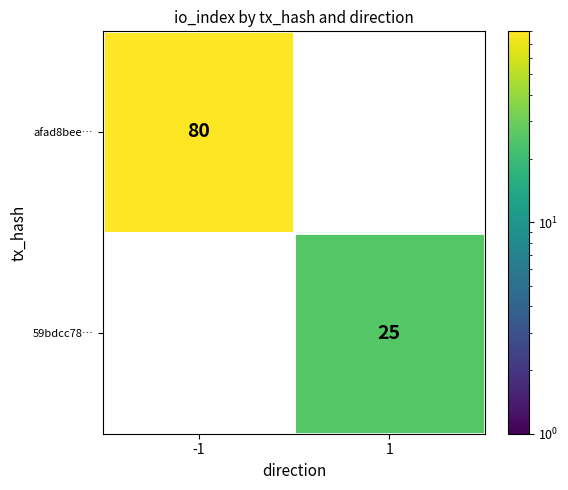

The afad8bee… series shows 80 at -1. True or false?

True